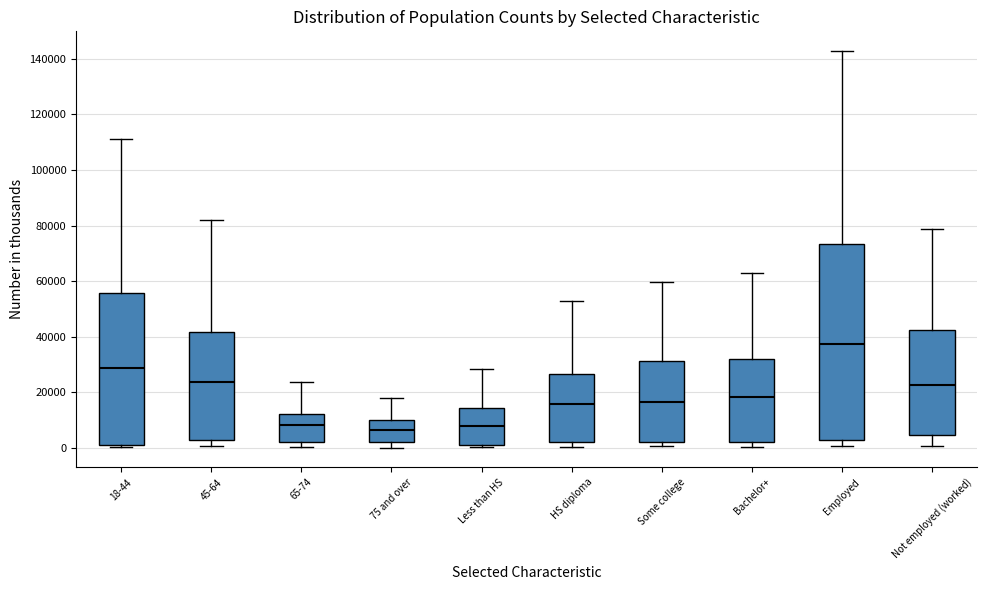

Where does the upper whisker of the box for HS diploma end on the y-axis? The values are not printed on the chart, so give them approximately, as read against the axis.

52000